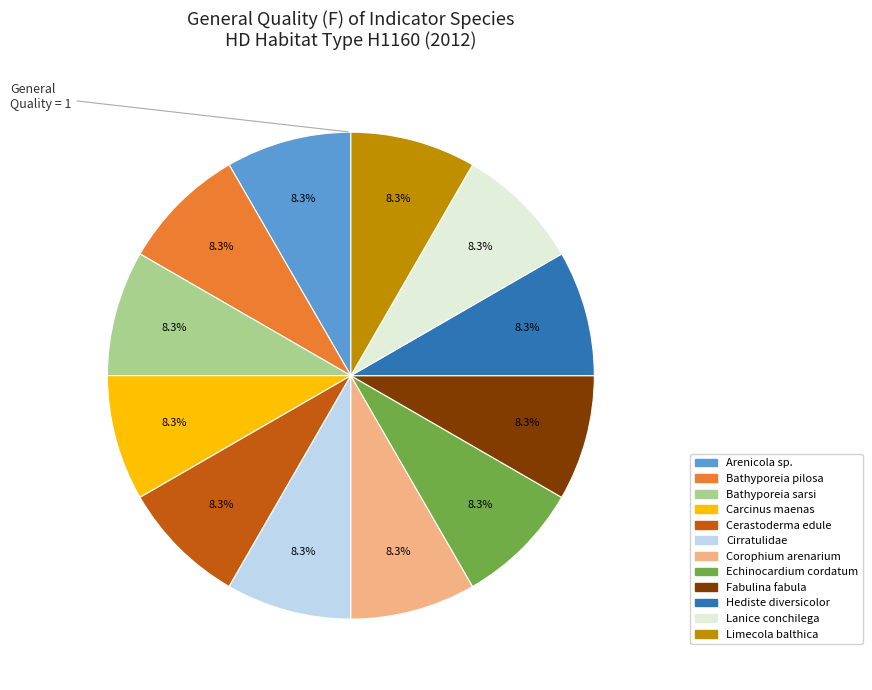

Is the sum of Carcinus maenas and Corophium arenarium greater than half?

No